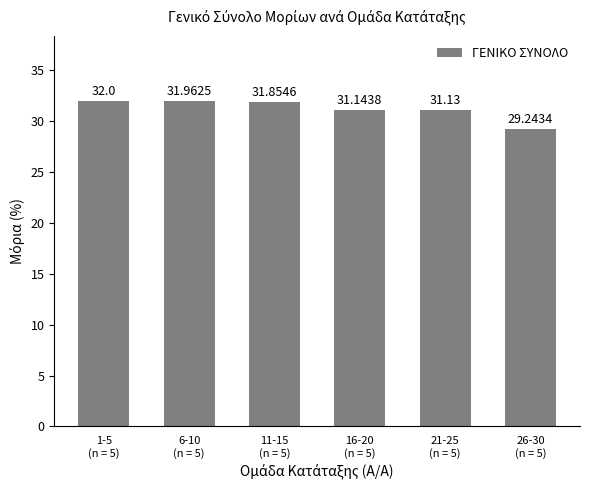

What is the sum of all values?

187.3